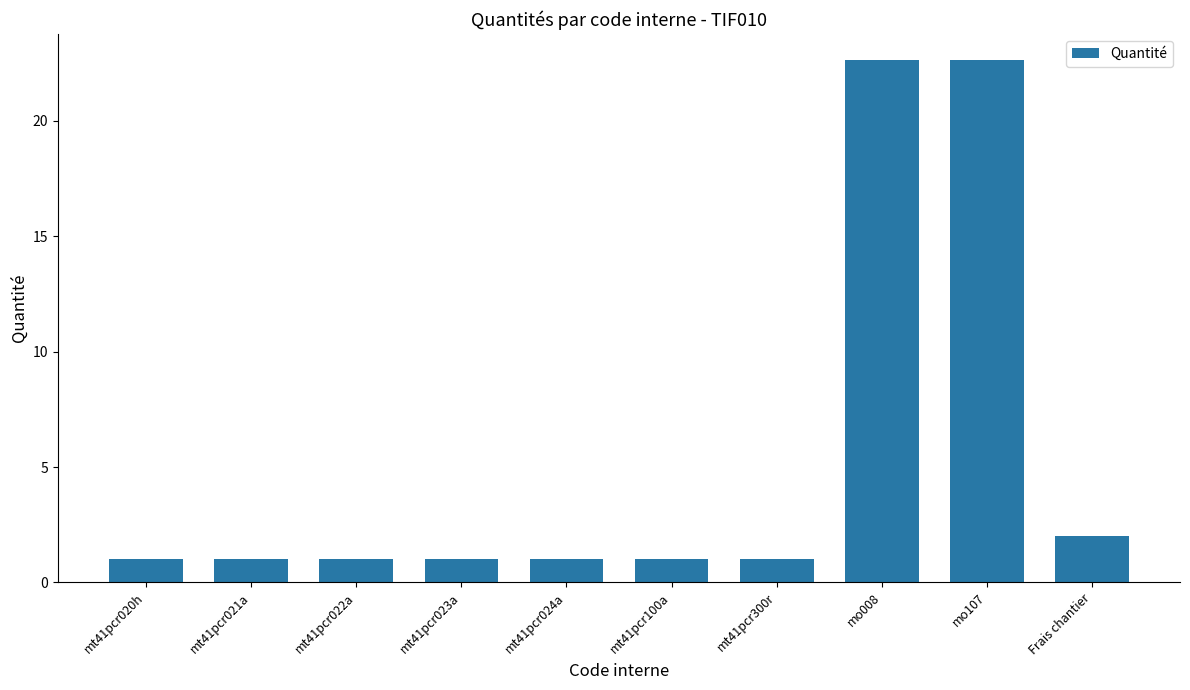

Does the chart contain any negative values?

No